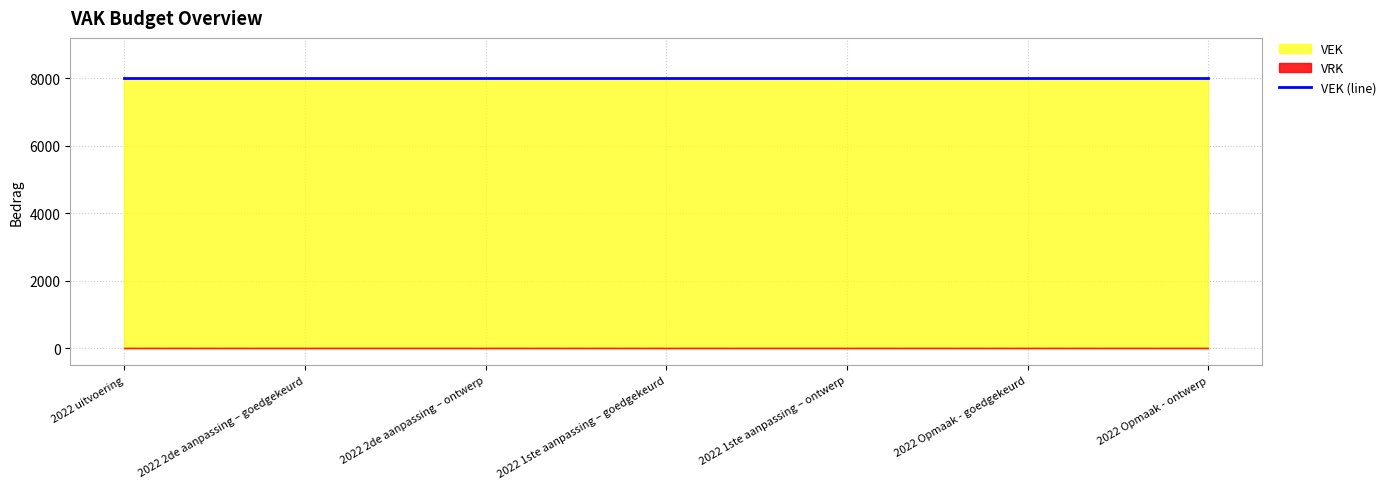

True or false: VRK and VEK intersect in this chart.

False